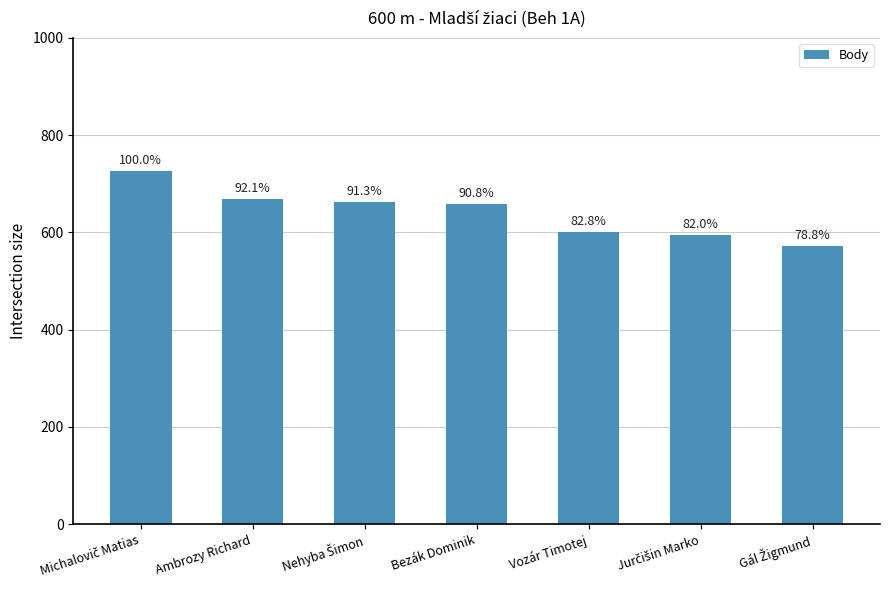

How many bars are there in total?

7